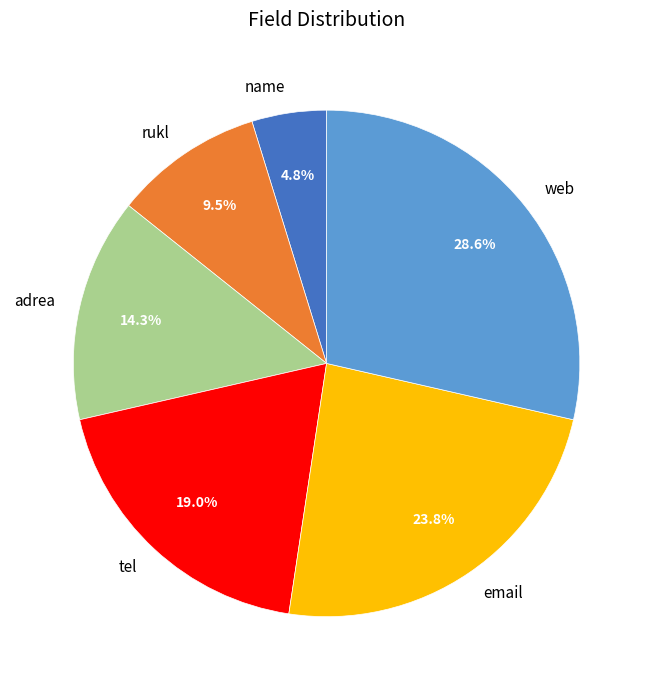

Count the number of slices in the pie.

6